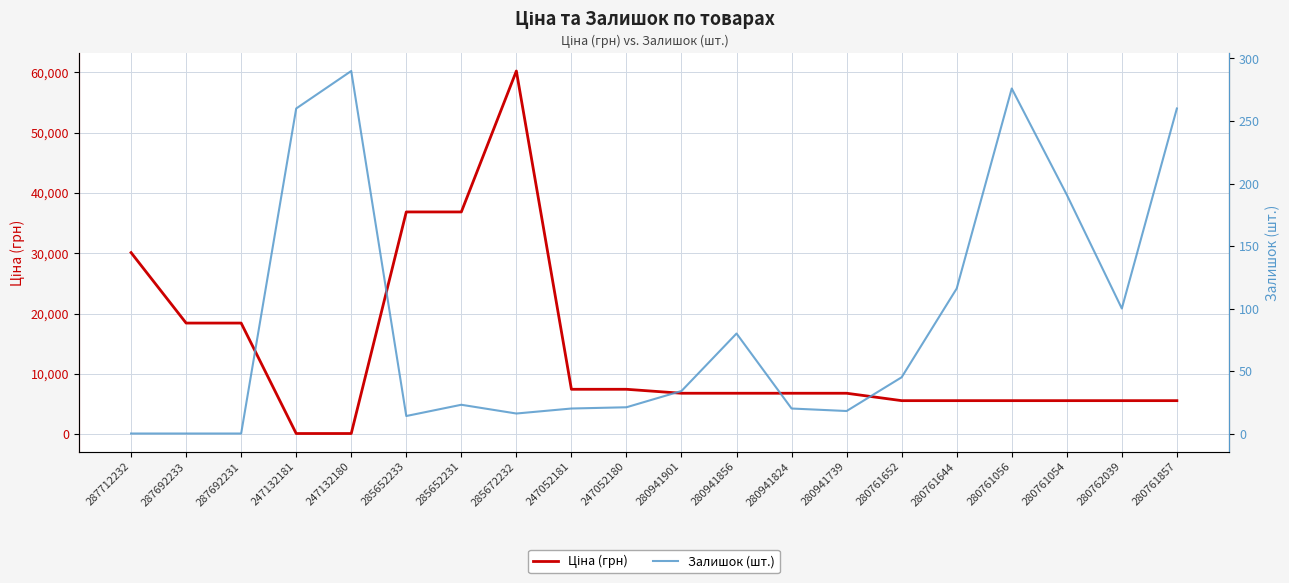

True or false: Залишок (шт.) and Ціна (грн) intersect in this chart.

True